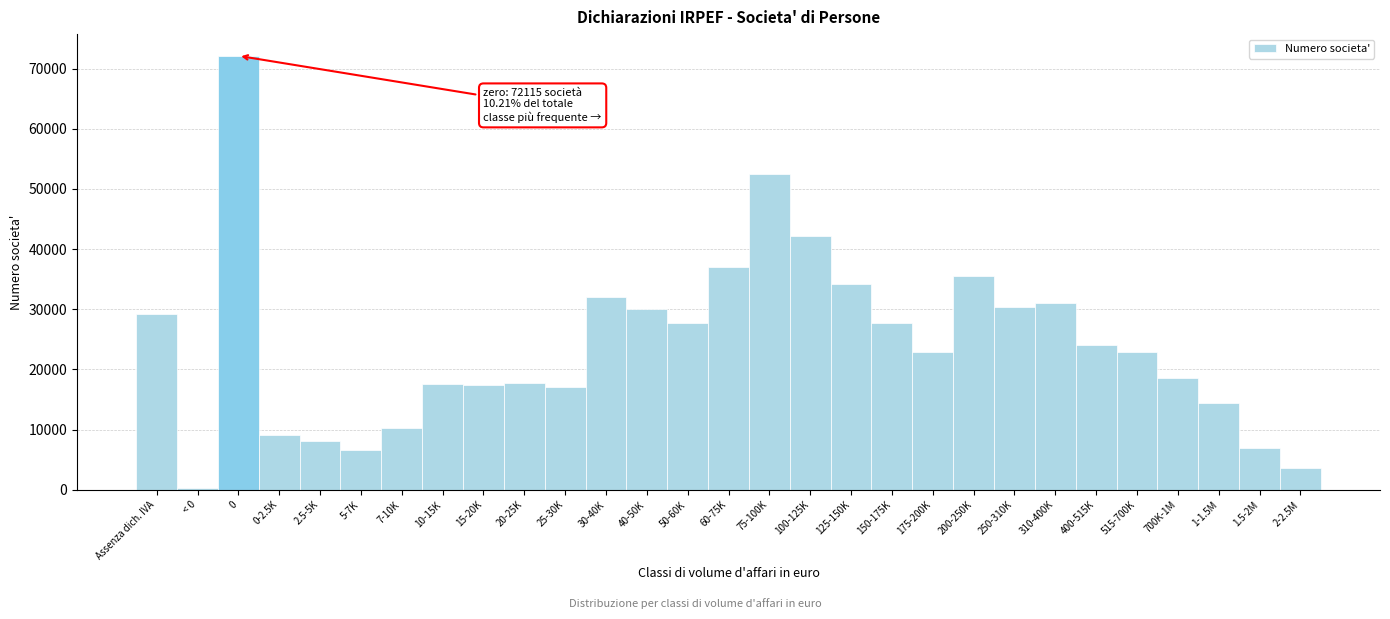

What is the greatest value displayed?

72115